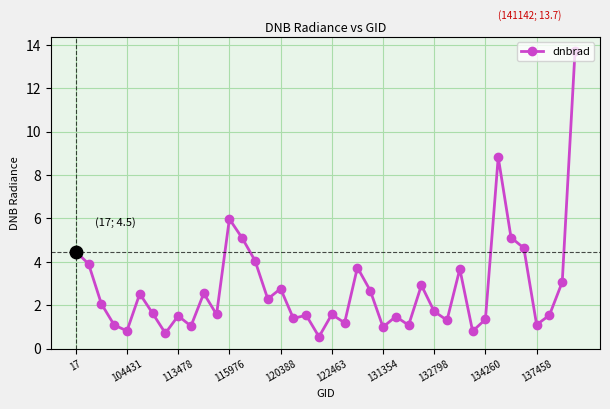

True or false: there are more than 2 points higher than both neighbors.

True